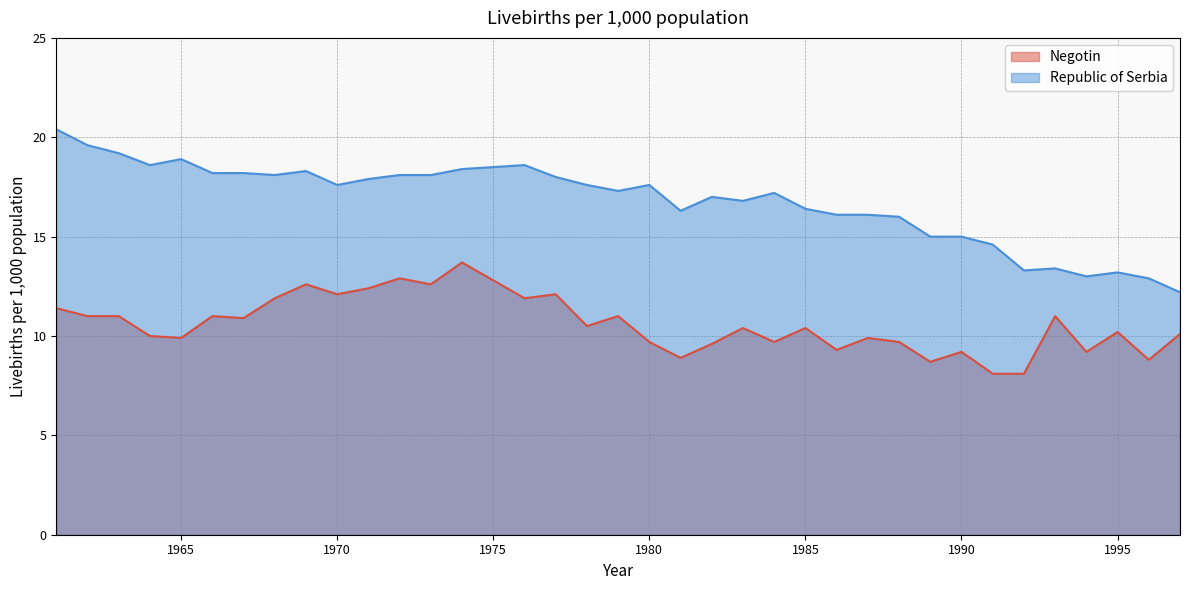

At which category is the sum across all series the highest?

1974